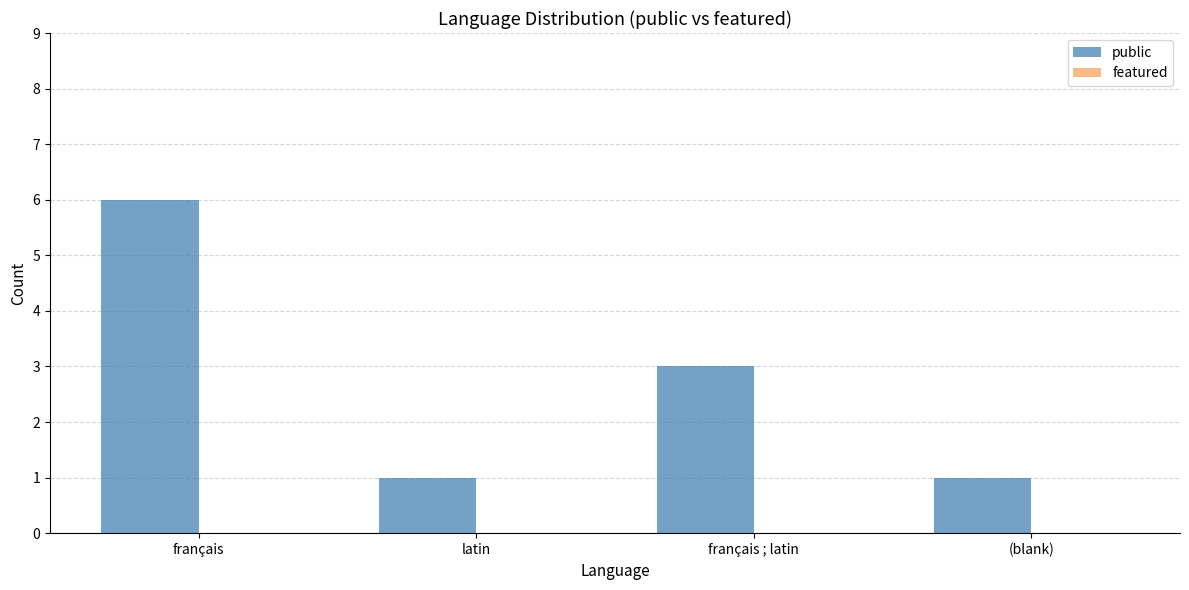

What is the average value?

3